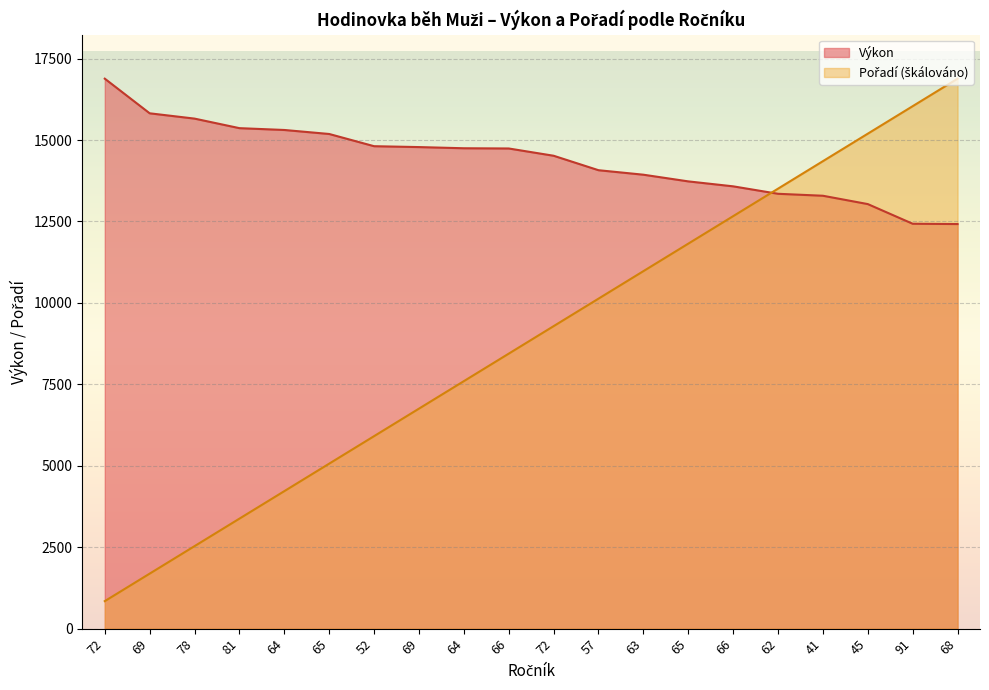

What is the label of the 2nd point from the left?

69